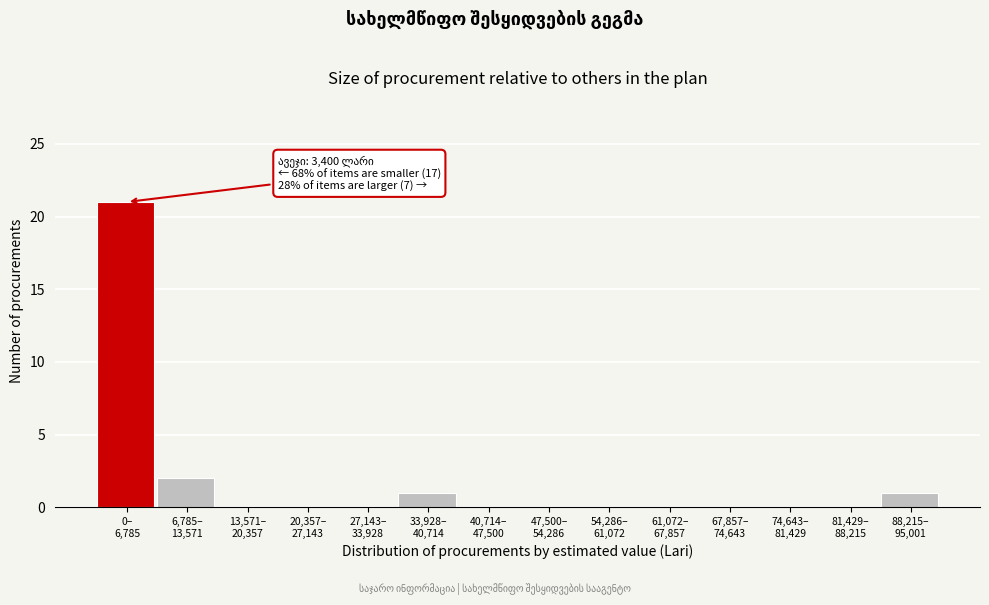

What is the sum of all values?

25